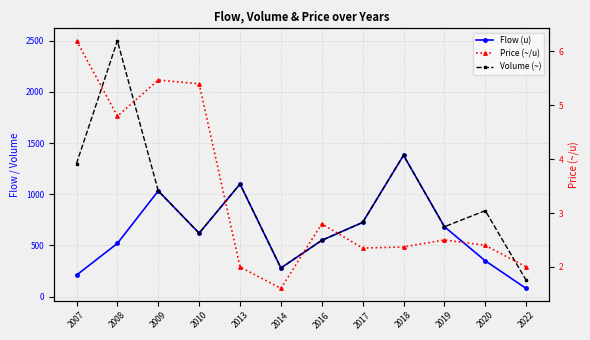

What is the value of the Volume (~) point at the 11th from the left?

840.0